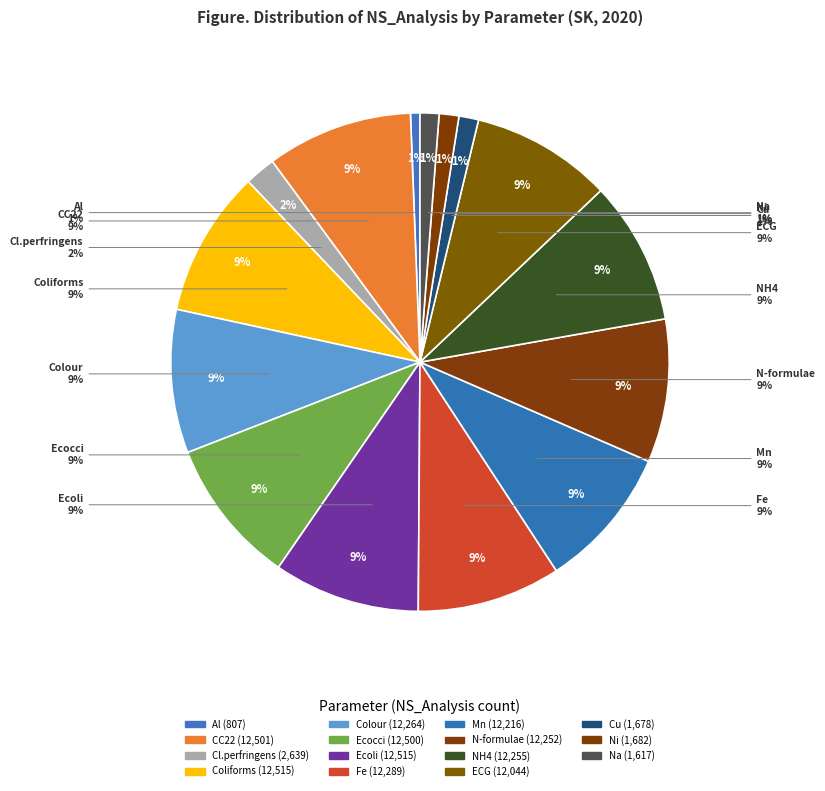

To the nearest percent, what portion does NH4 represent?

9%